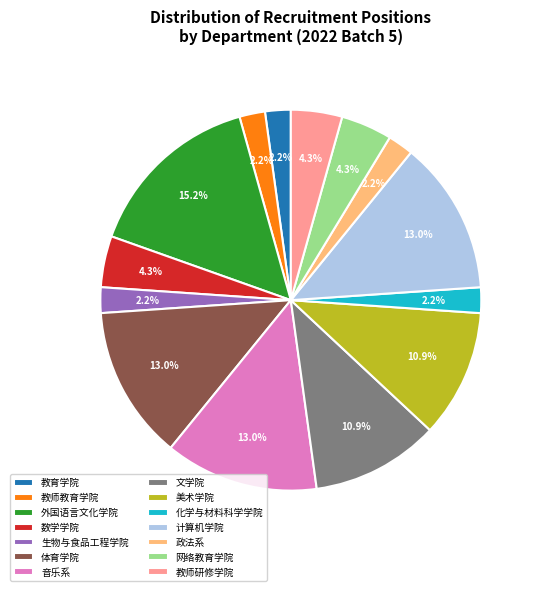

Is 化学与材料科学学院 the majority of the pie?

No